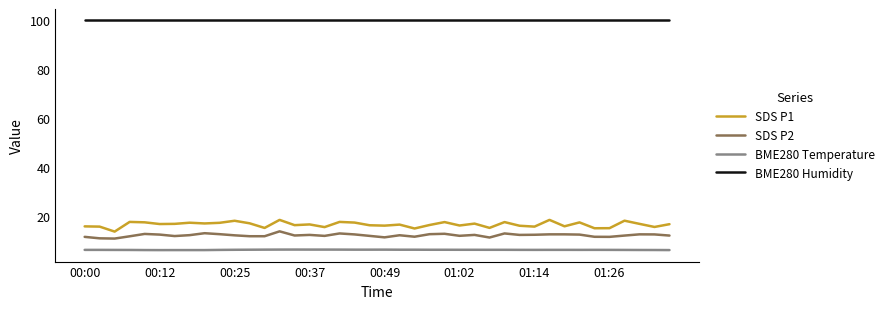

Which series has the largest range (max minus min)?

SDS P1